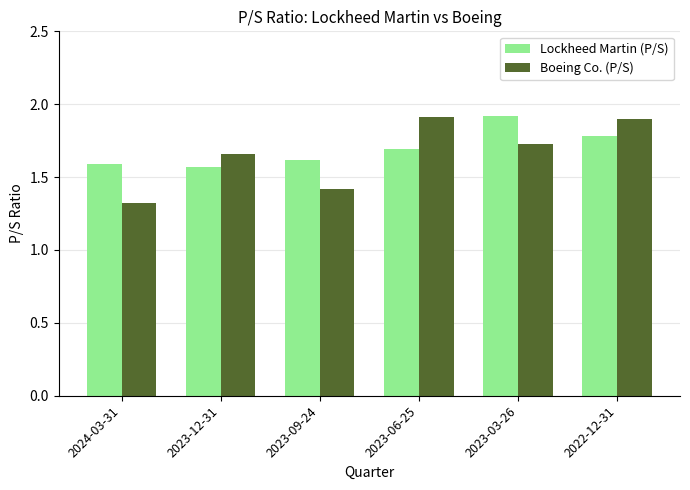

Count the Lockheed Martin (P/S) values in the range 1 to 2.

6